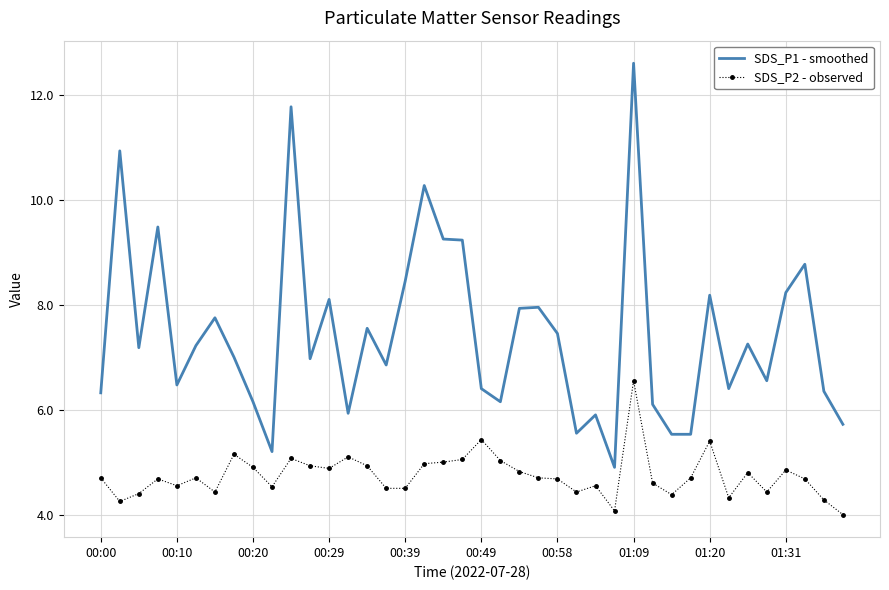

What is the difference between the maximum and minimum values in the SDS_P1 - smoothed series?

7.7